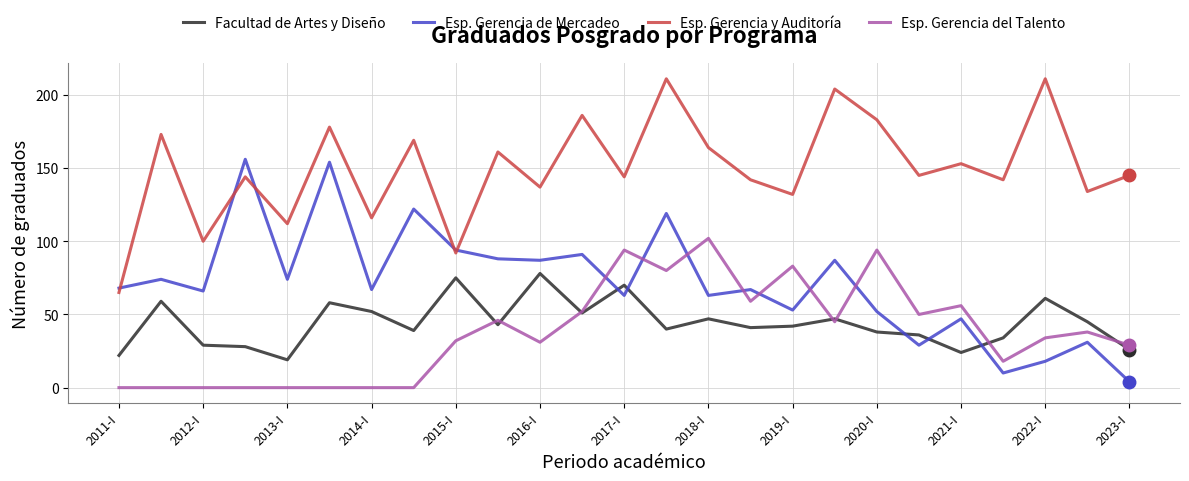

What is the greatest value displayed?

211